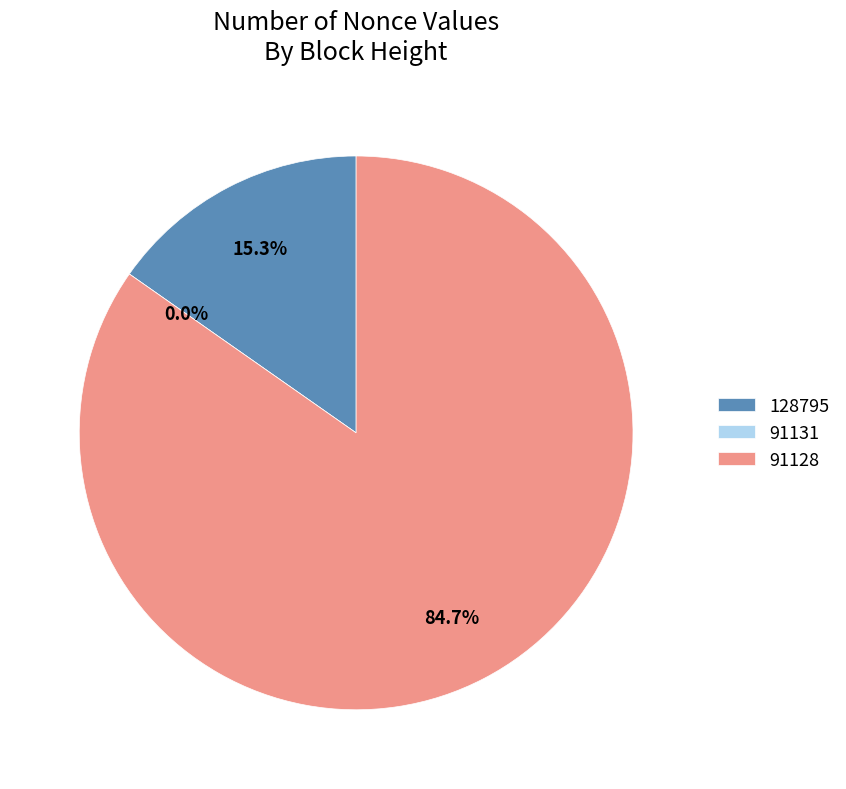

Is it true that 128795 is 9% of the pie?

False